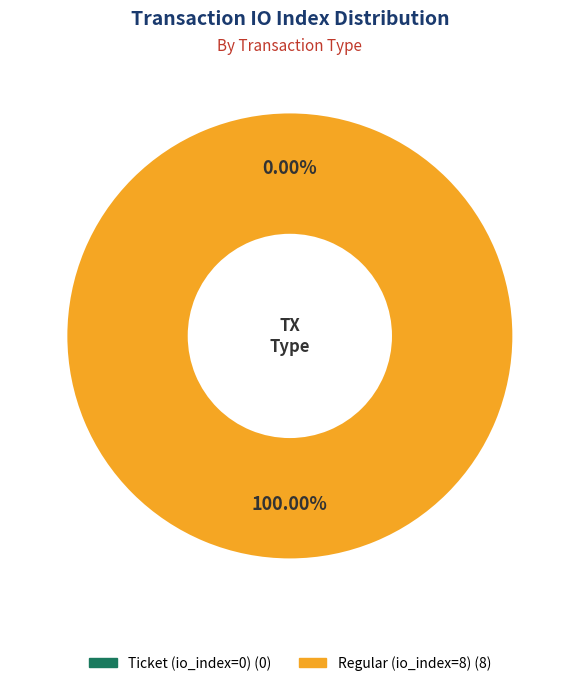

How many segments does this pie chart have?

2